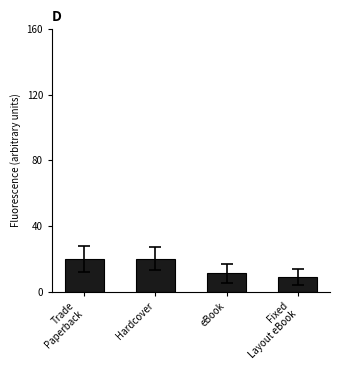

What is the sum of all values?

60